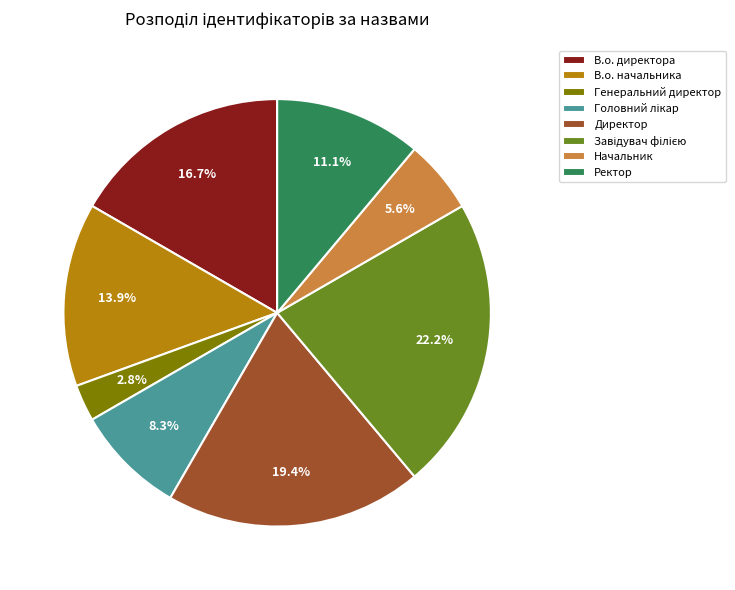

Which category has the smallest portion of the pie?

Генеральний директор